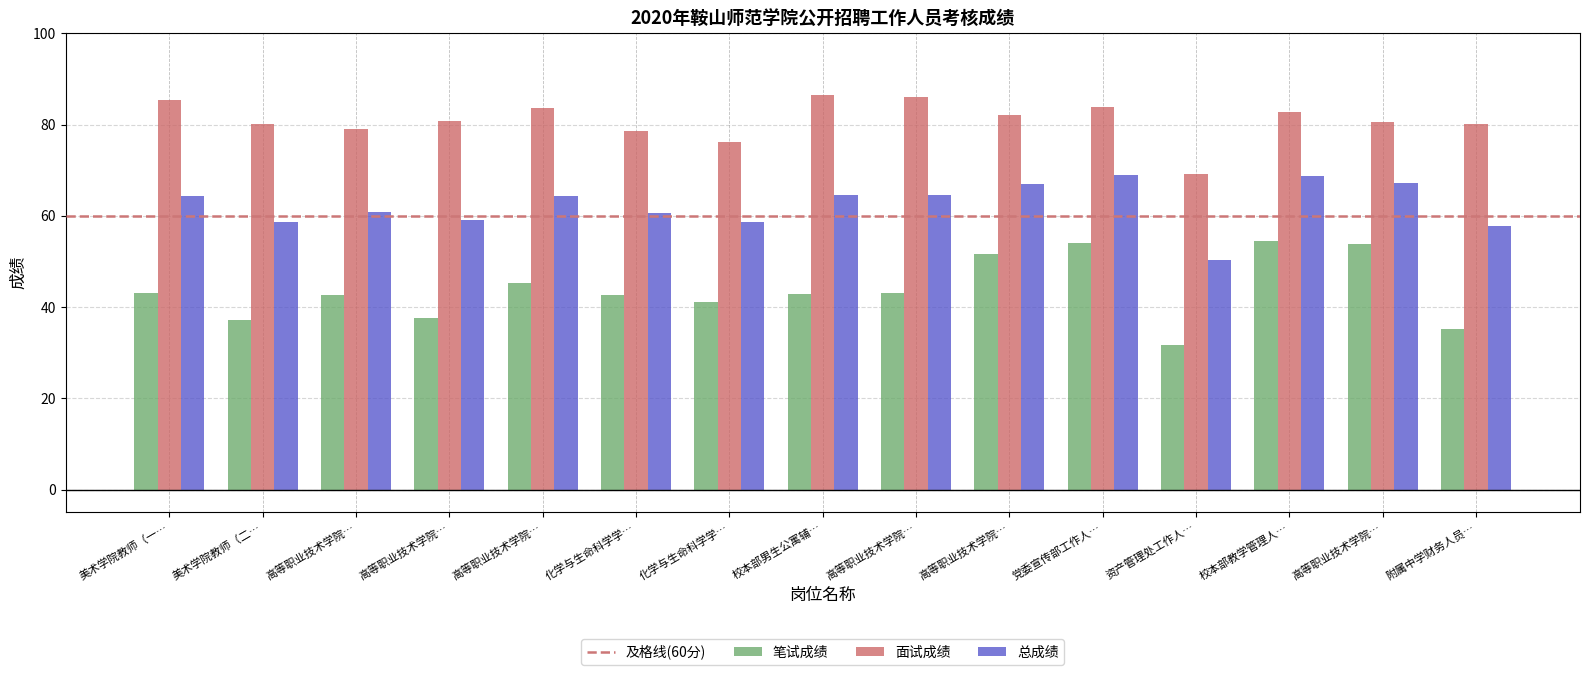

How many categories are shown in the chart?

15